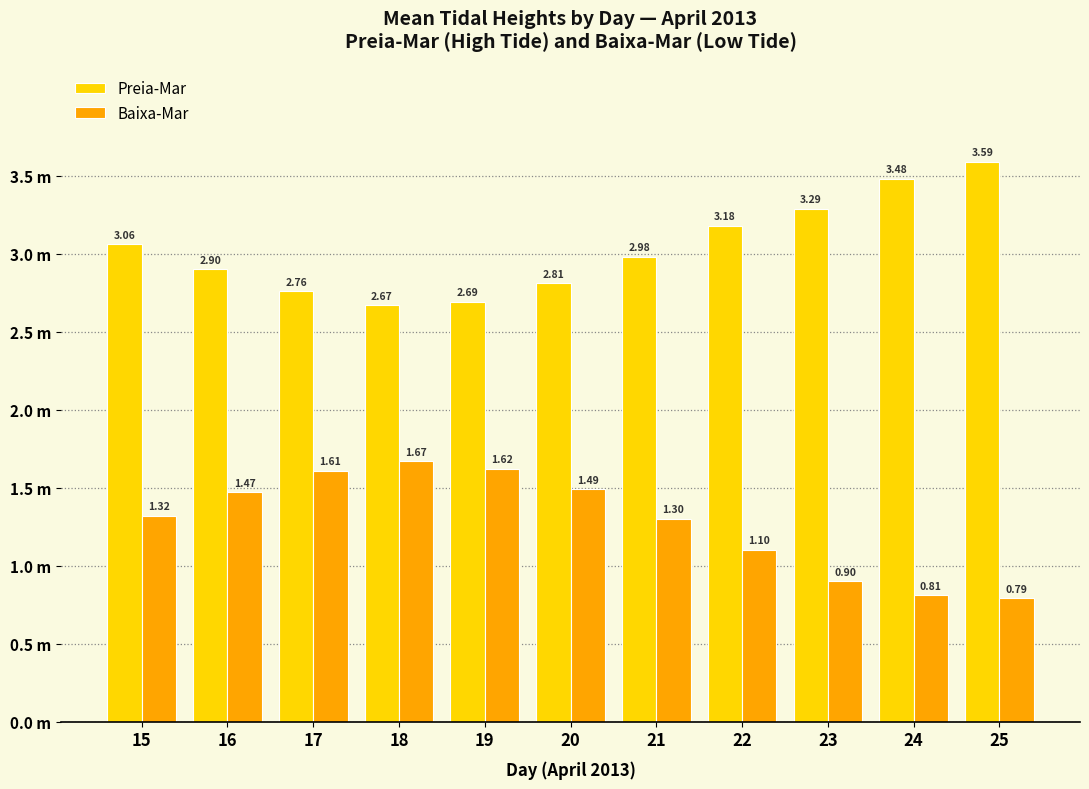

Does the chart contain any negative values?

No